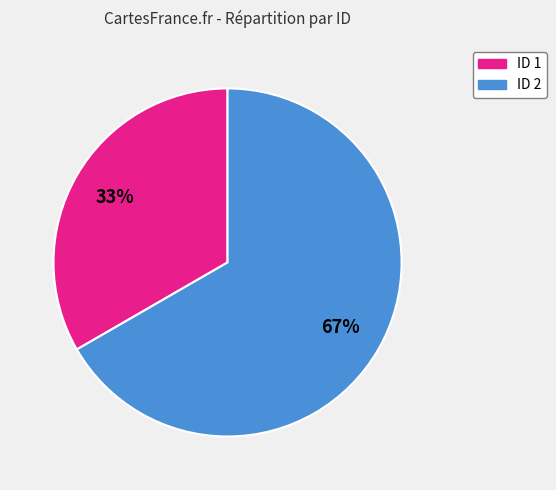

To the nearest percent, what is the average slice percentage?

50%